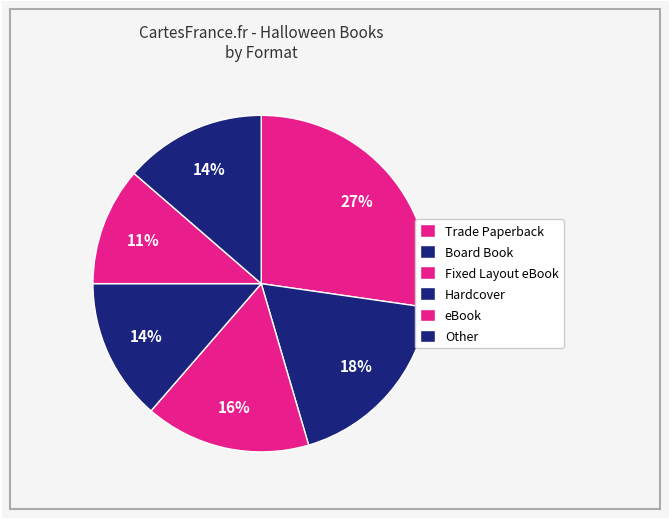

What percentage do eBook and Hardcover together represent?

25.0%